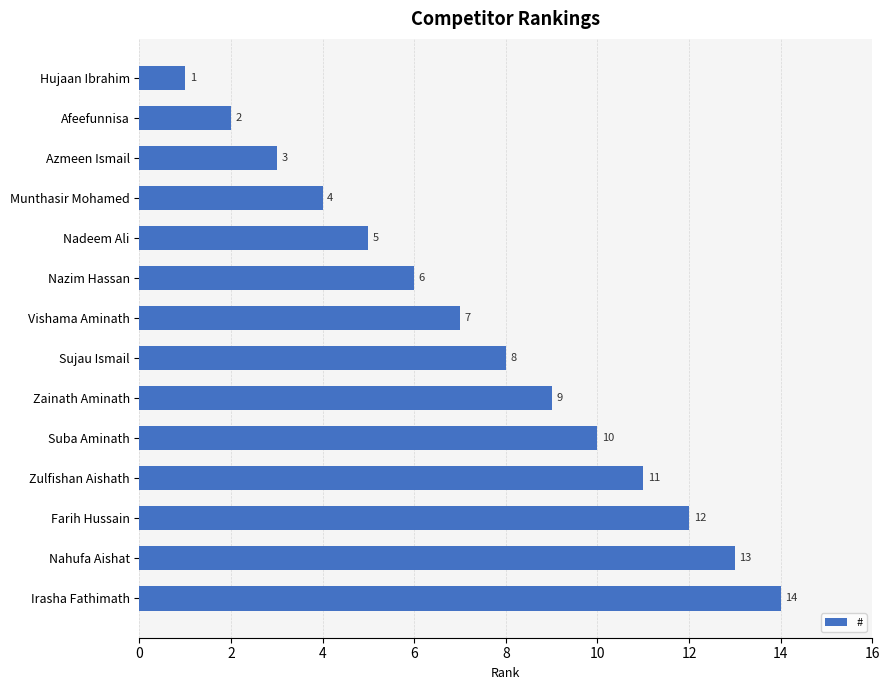

What is the difference between the maximum and minimum values?

13